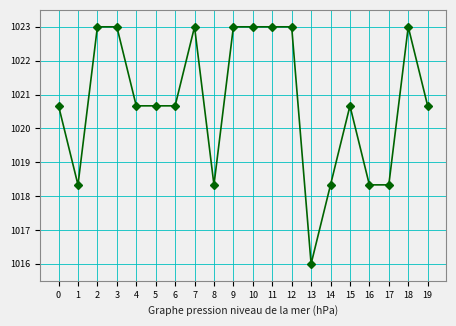

What is the ratio of the value at 15 to the value at 11?

1.0